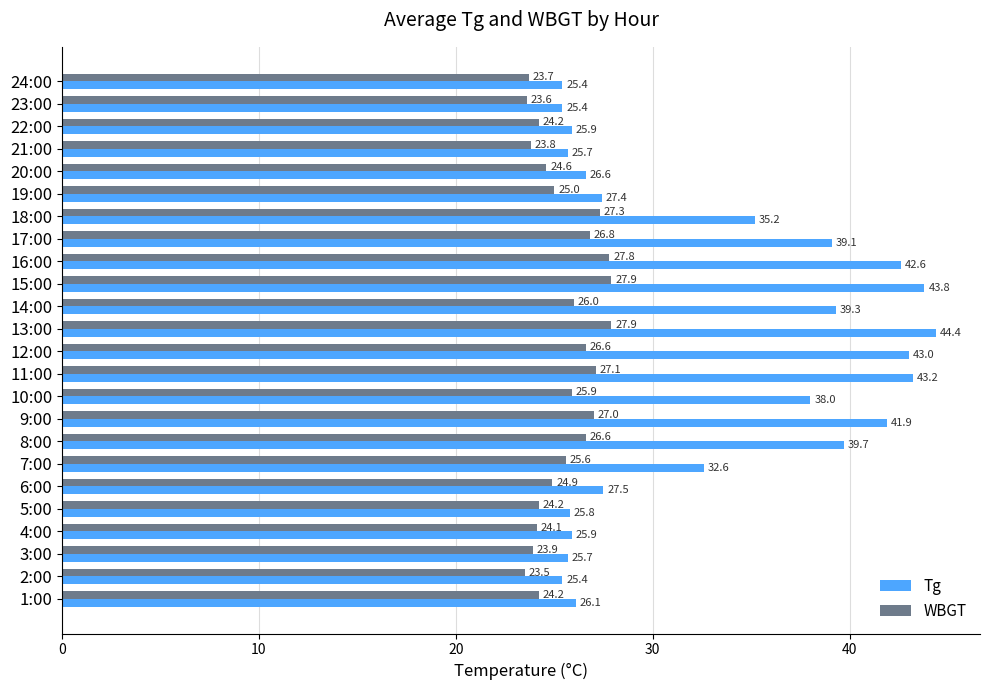

Rank the series by their maximum value, from lowest to highest.

WBGT, Tg